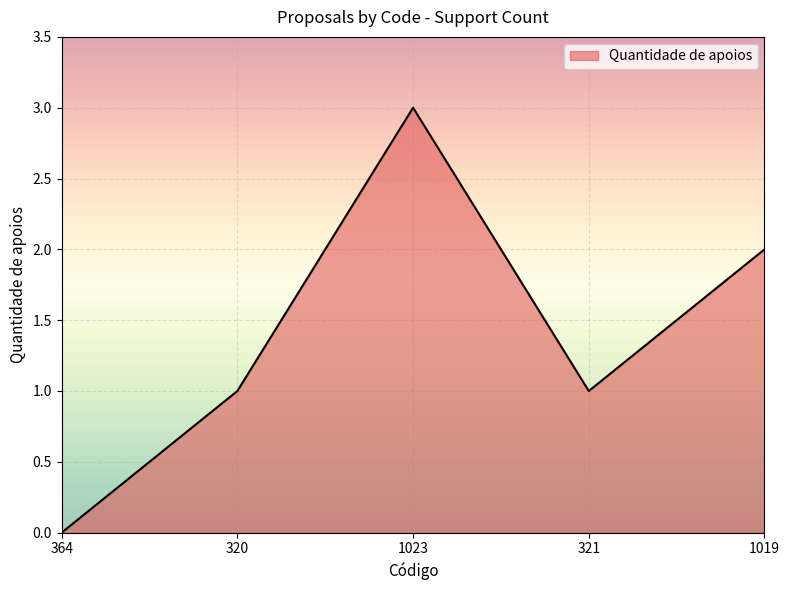

Which has a higher value, 1019 or 320?

1019